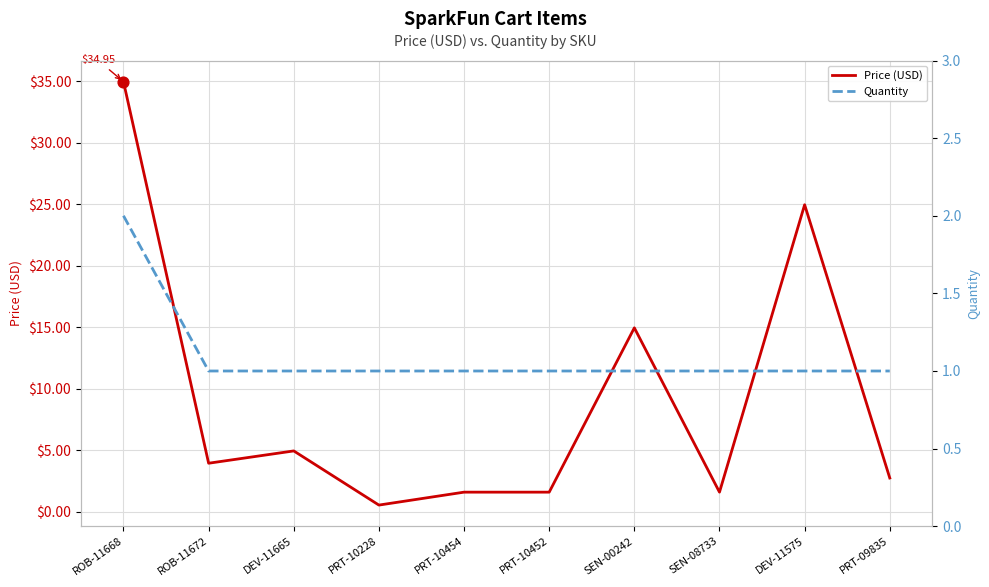

Is the value of Quantity at PRT-10228 greater than the value of Price (USD) at PRT-09835?

No